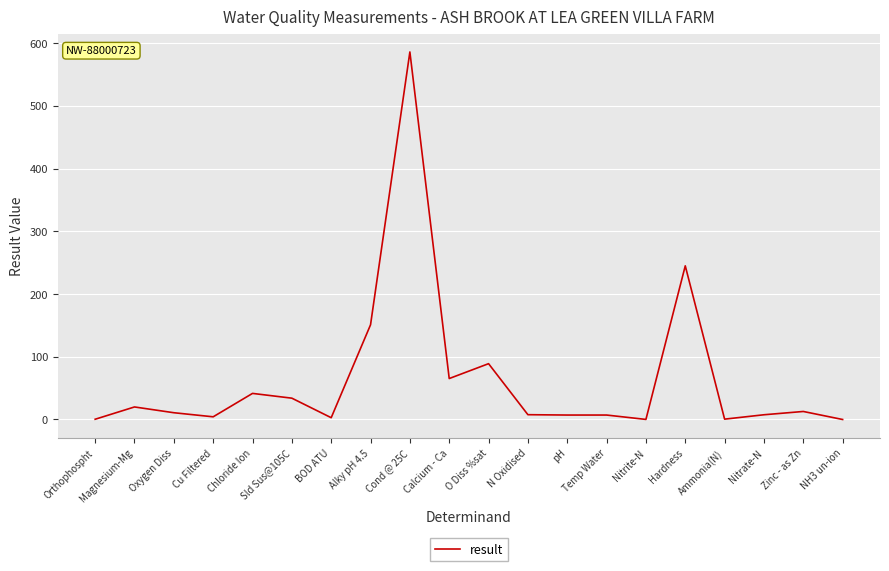

What is the maximum value shown in the chart?

586.0